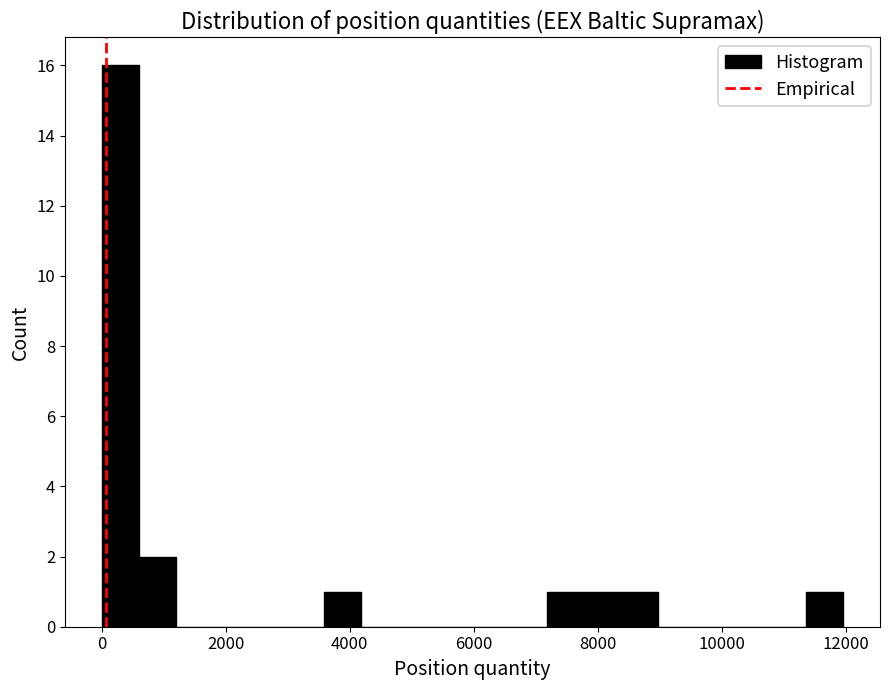

Read against the x-axis, roughly where is the centre of the tallest bar?

400